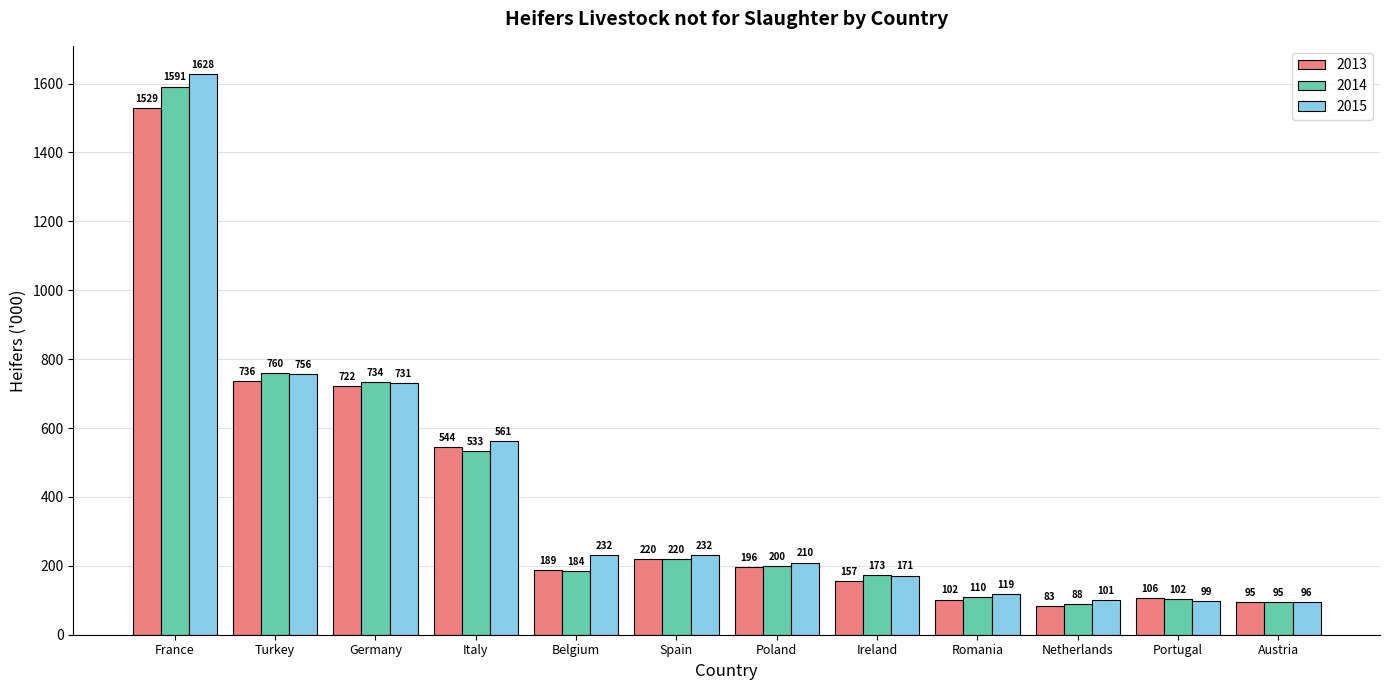

Is it true that 2015 equals 26.4 at Portugal?

False